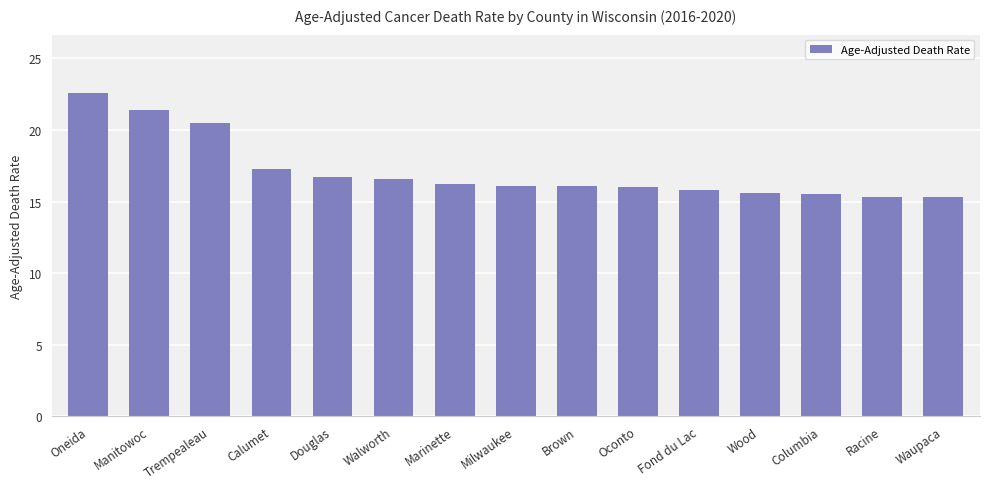

The chart shows a value of 30.0 at Douglas. True or false?

False